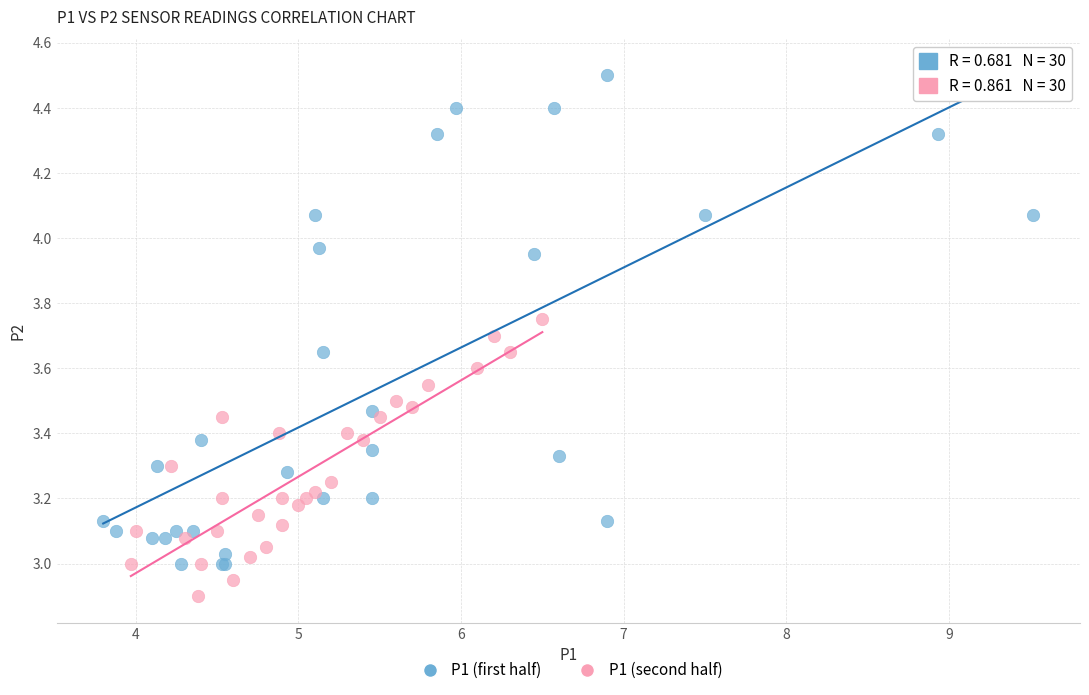

Which series contains the lowest Y value?

P1 (second half)